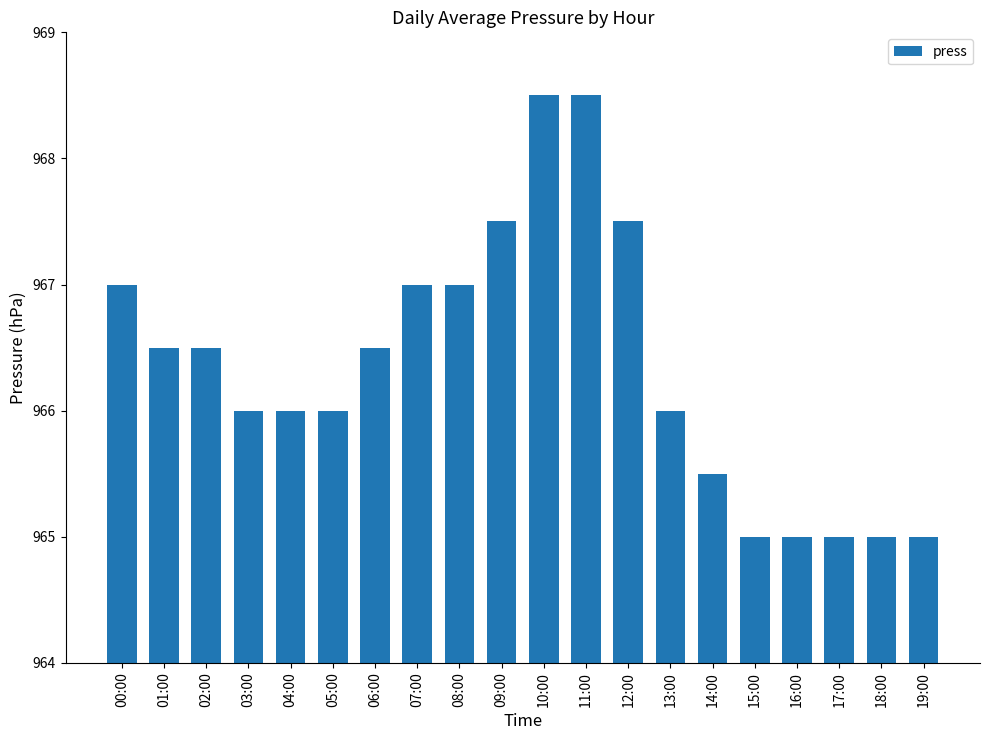

The chart shows a value of 965.0 at 18:00. True or false?

True